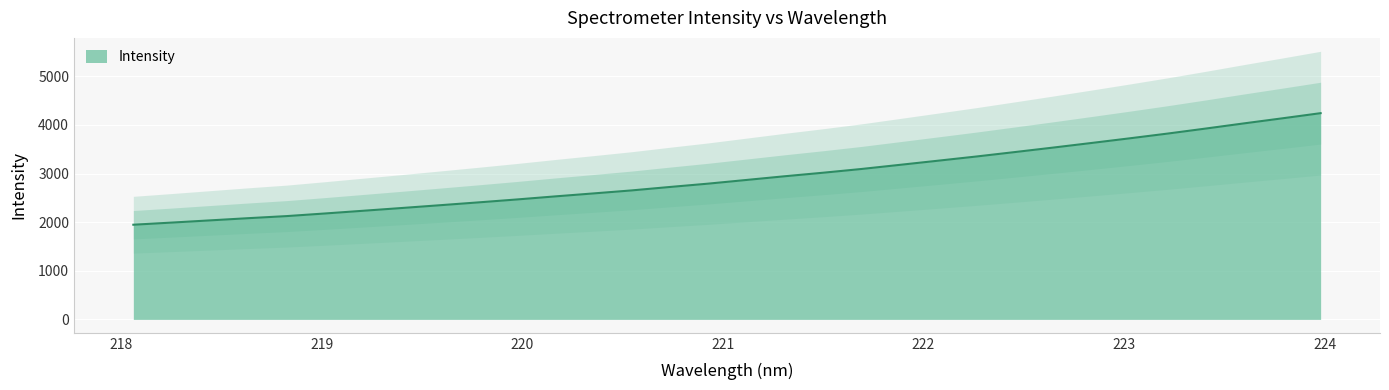

Between 219.3979 and 222.0721, which is larger?

222.0721